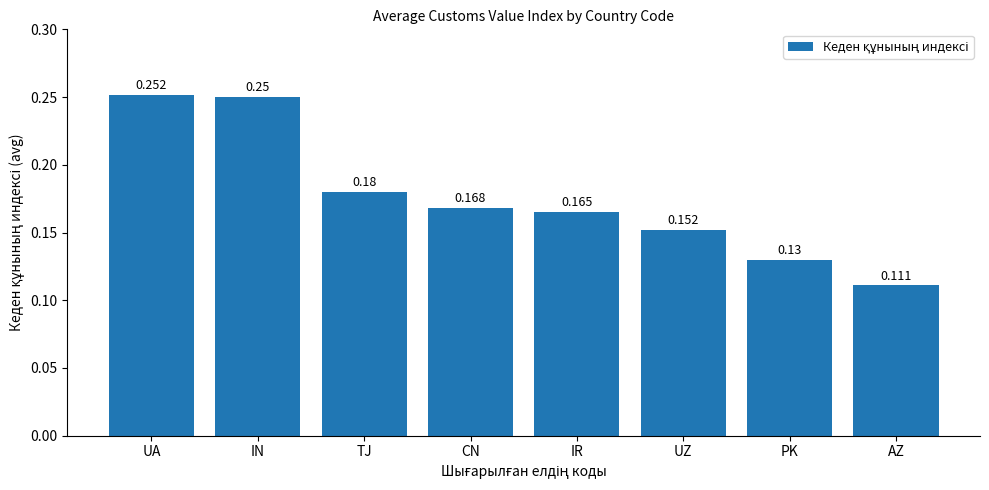

What position from the right is UA?

8